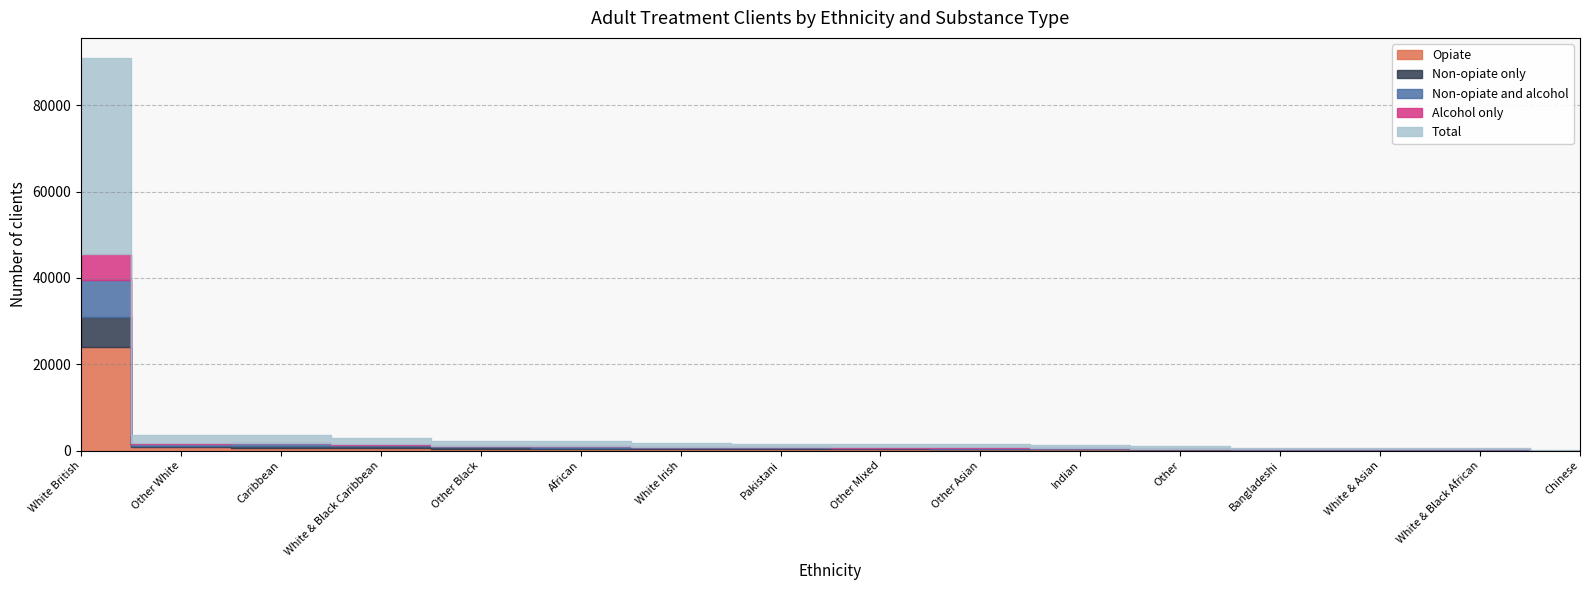

The value of Non-opiate only at Other Black is 559. True or false?

False